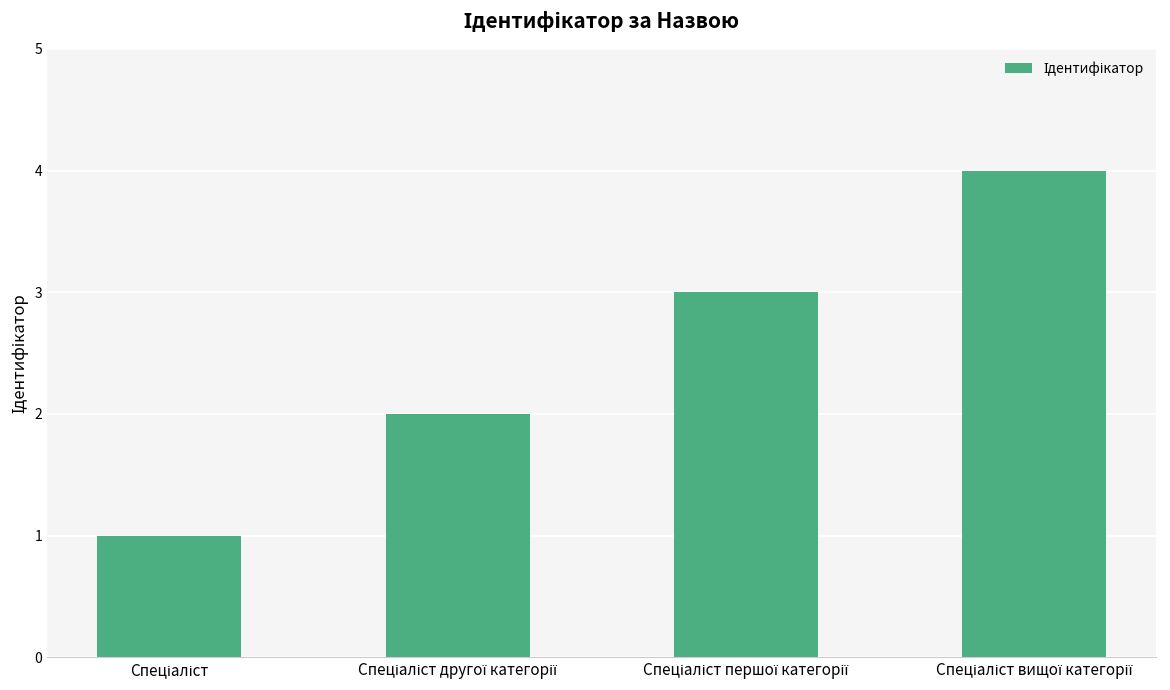

What is the greatest value displayed?

4